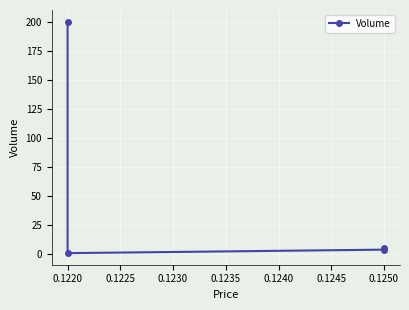

What is the change in value from 0.1220 to 0.1250?

+4